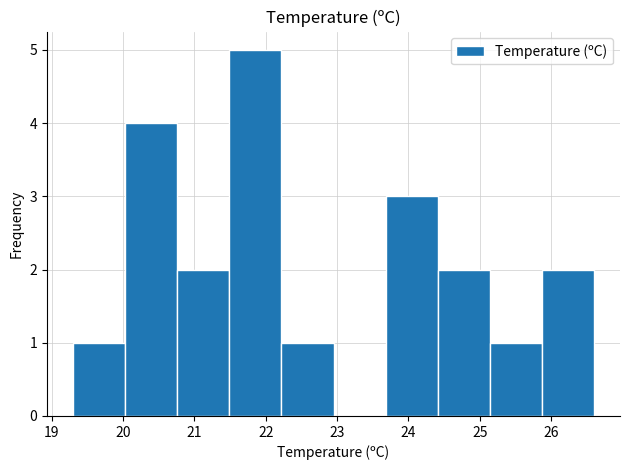

Reading left to right, transcribe this chart: for each bar, give the range it covers on the x-axis and its height. Neither the bar edges nor the heights are printed on the chart, so give them approximately, as read against the axes.

19.30 to 20.03: 1
20.03 to 20.76: 4
20.76 to 21.49: 2
21.49 to 22.22: 5
22.22 to 22.95: 1
22.95 to 23.68: 0
23.68 to 24.41: 3
24.41 to 25.14: 2
25.14 to 25.87: 1
25.87 to 26.60: 2